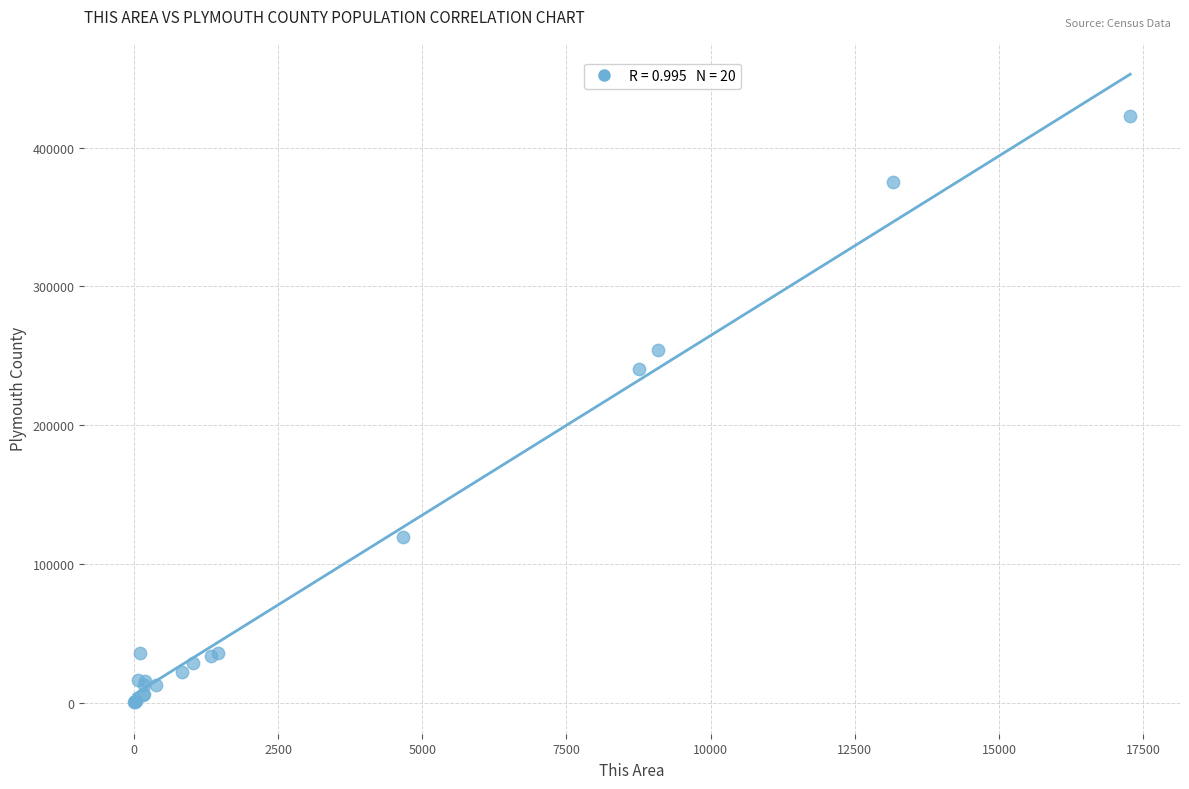

What Y value in the scatter plot is closest to 211634?

240715